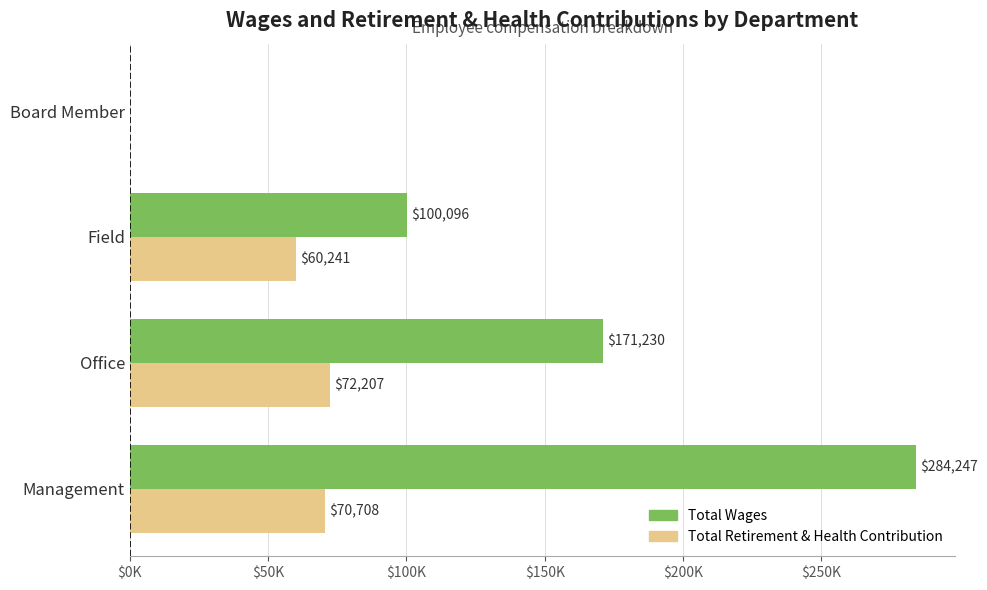

How many data points in Total Wages are above 171230?

1